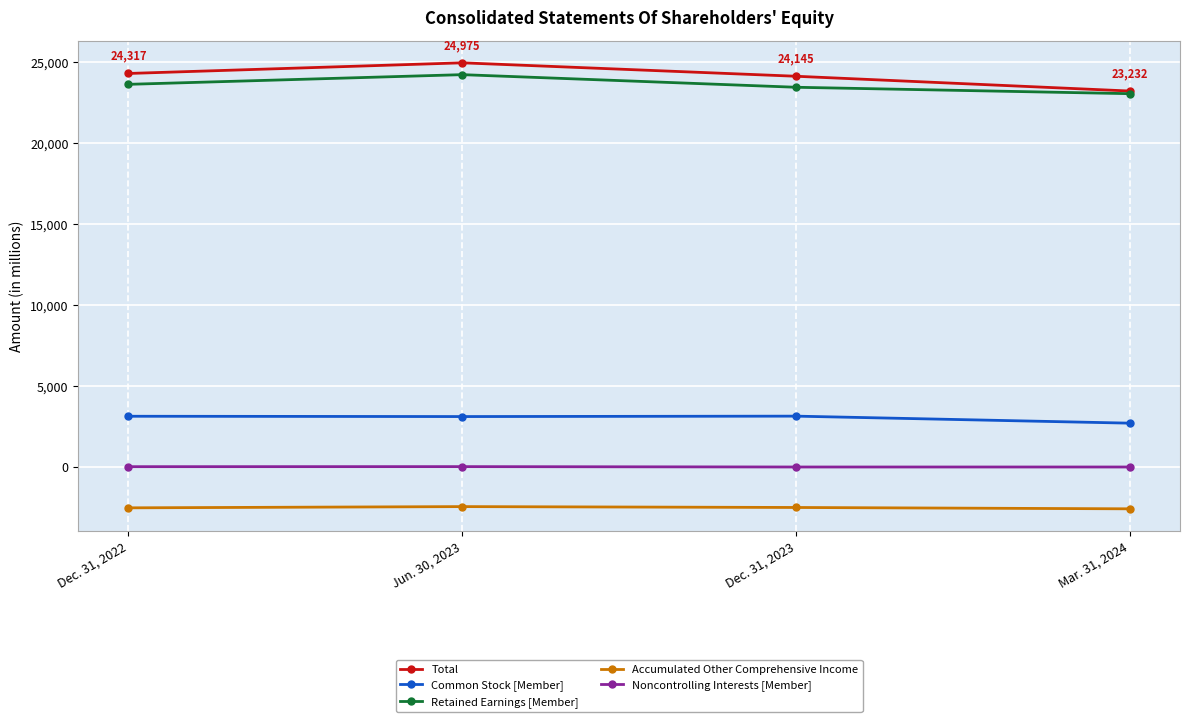

What is the smallest value displayed?

-2570